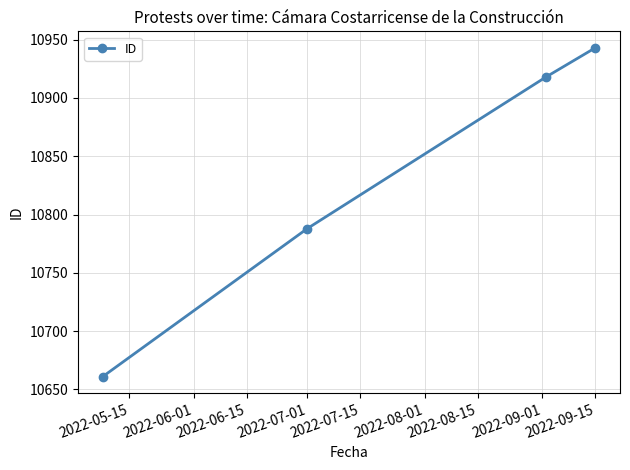

What is the minimum value shown in the chart?

10661